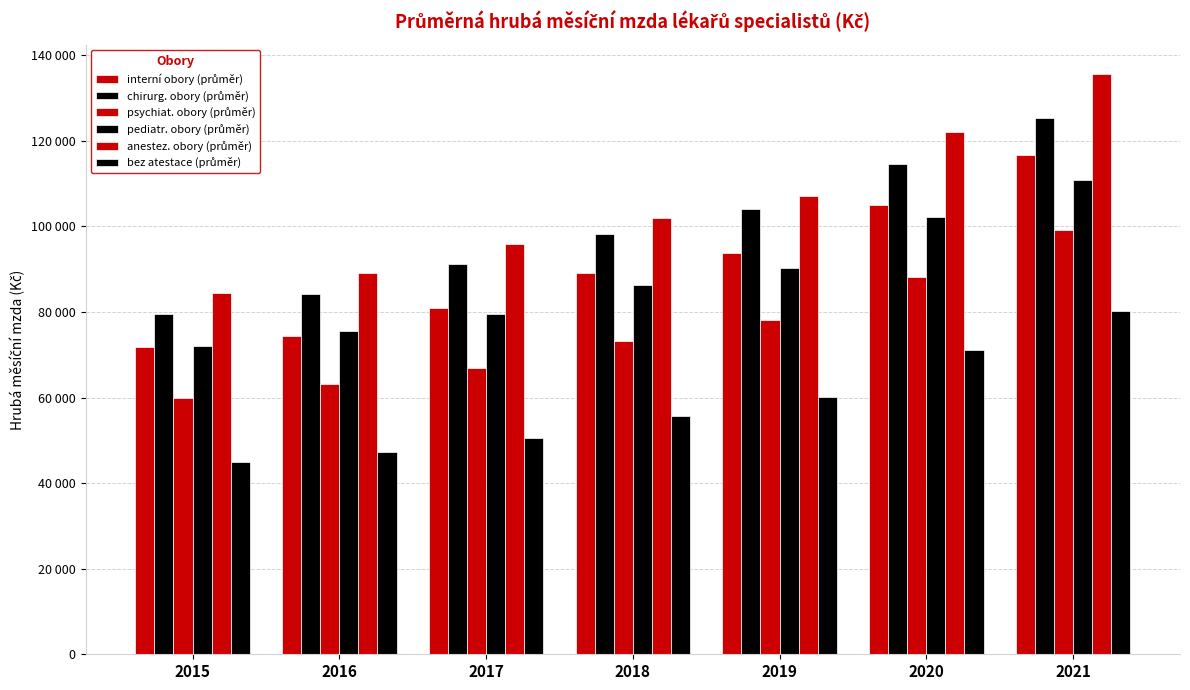

What is the difference between the maximum and minimum values in the anestez. obory (průměr) series?

51267.7